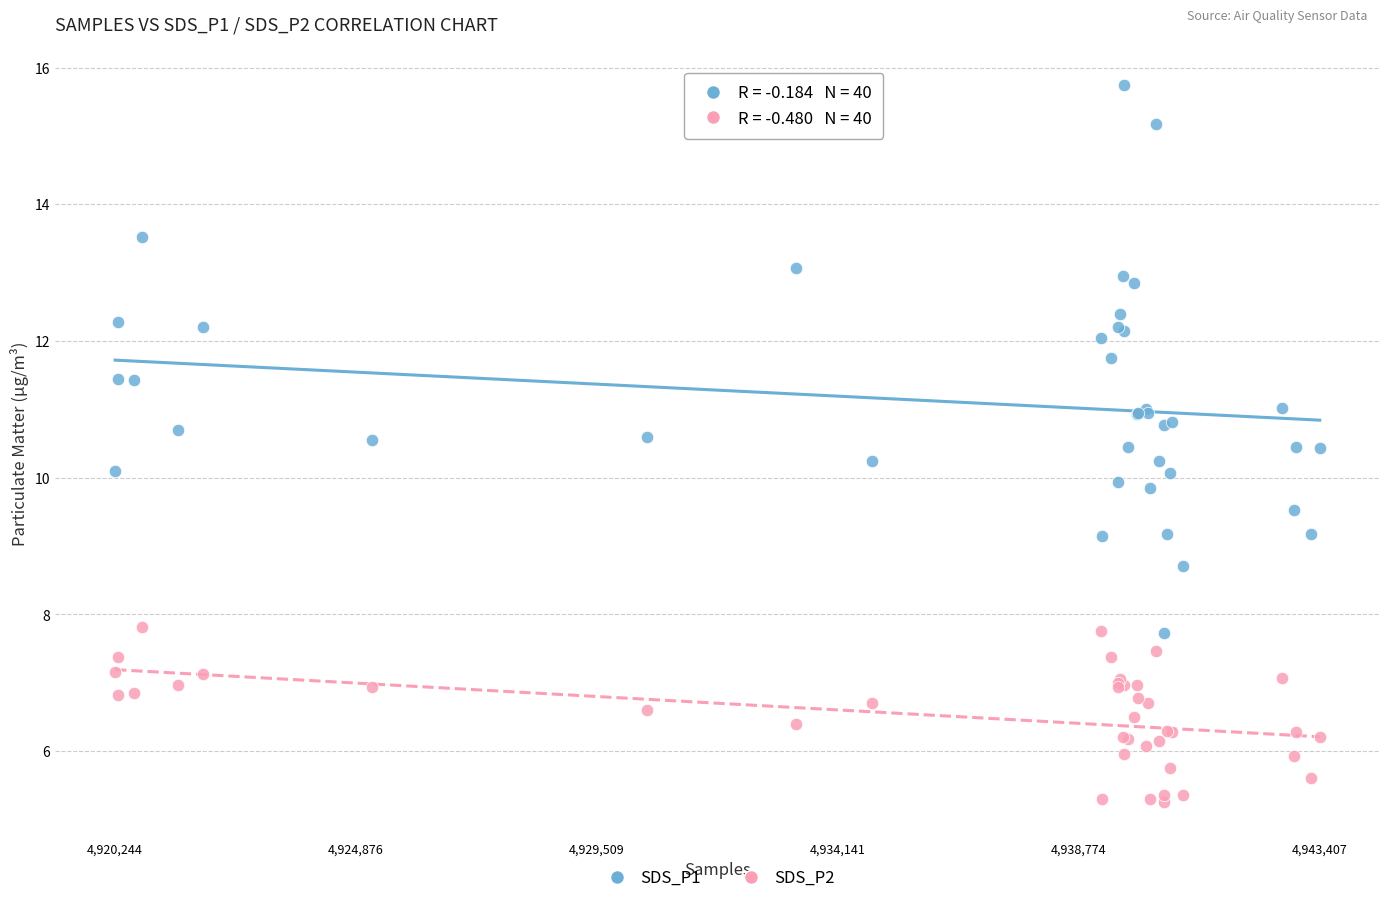

Which series has the widest spread of Y values?

SDS_P1